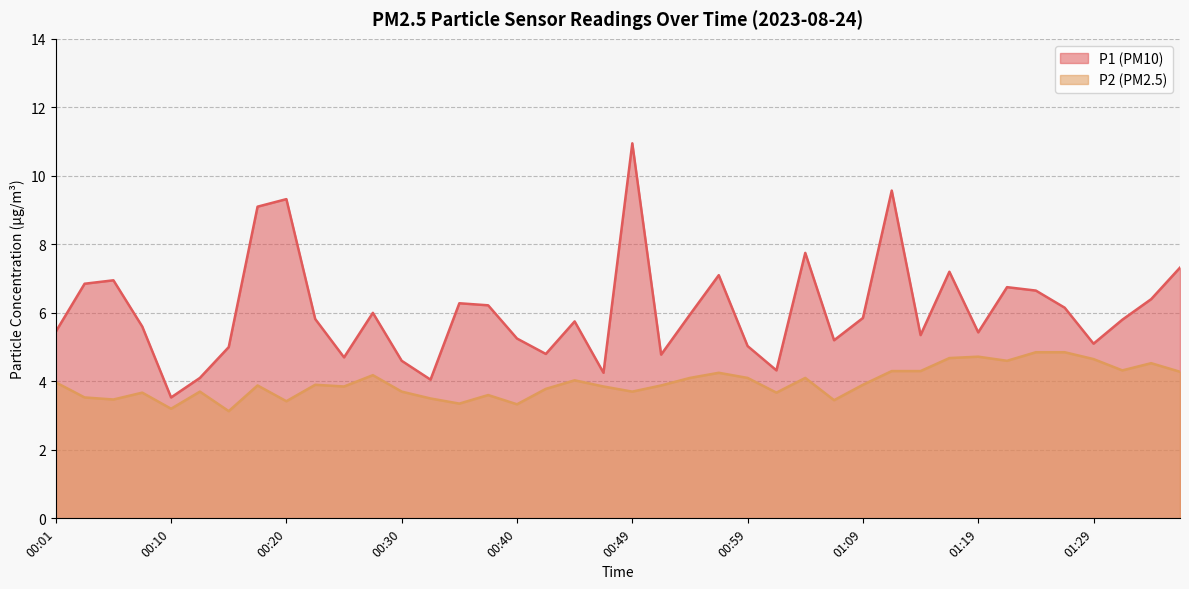

Which series has the largest range (max minus min)?

P1